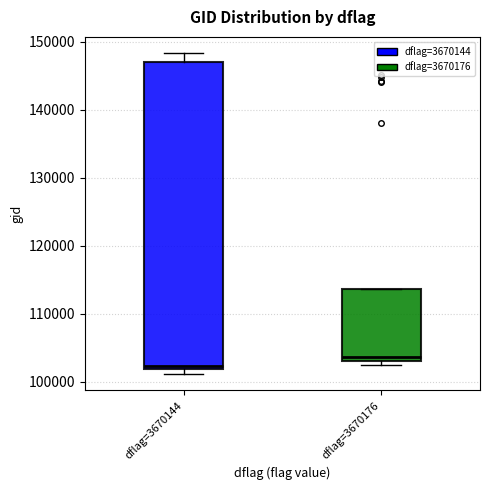

Reading left to right, read every box against the y-axis: the position of its median line, the range the box covers, and the ends of its whiskers. The values are not printed on the chart, so give them approximately, as read against the axis.

dflag=3670144: median 102000 (just above the box's lower edge), box 102000 to 147000, whiskers 101000 to 148000
dflag=3670176: median 104000, box 103000 to 114000, whiskers 102000 to 114000